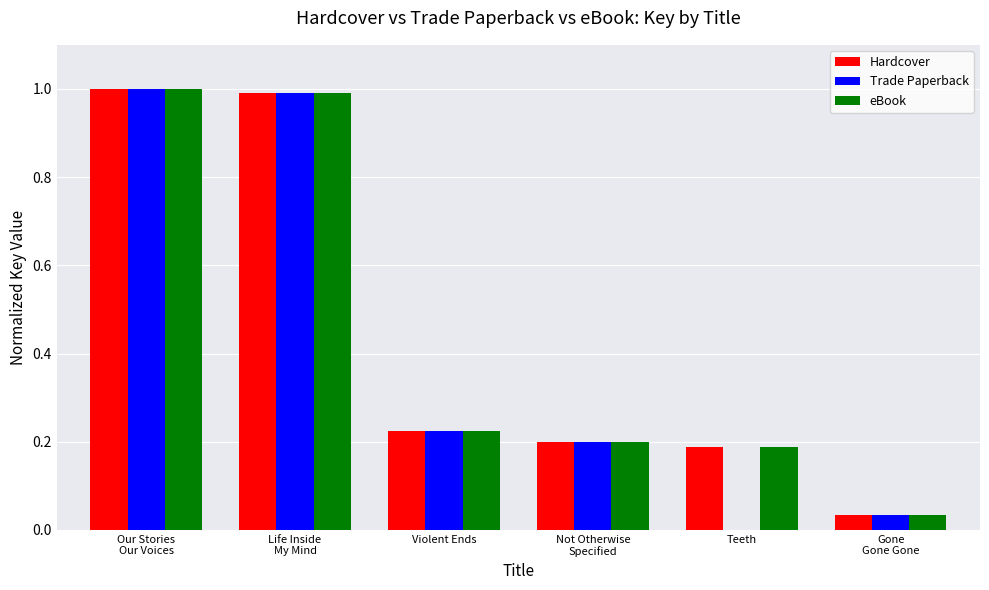

Which series changed the most between Violent Ends and Teeth?

Trade Paperback